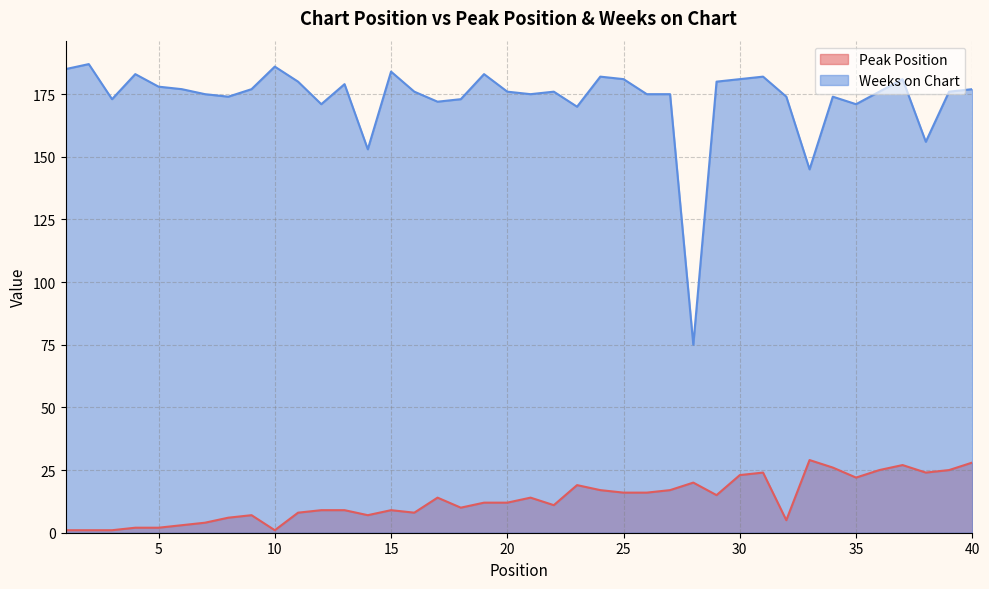

What is the maximum value for Weeks on Chart?

187